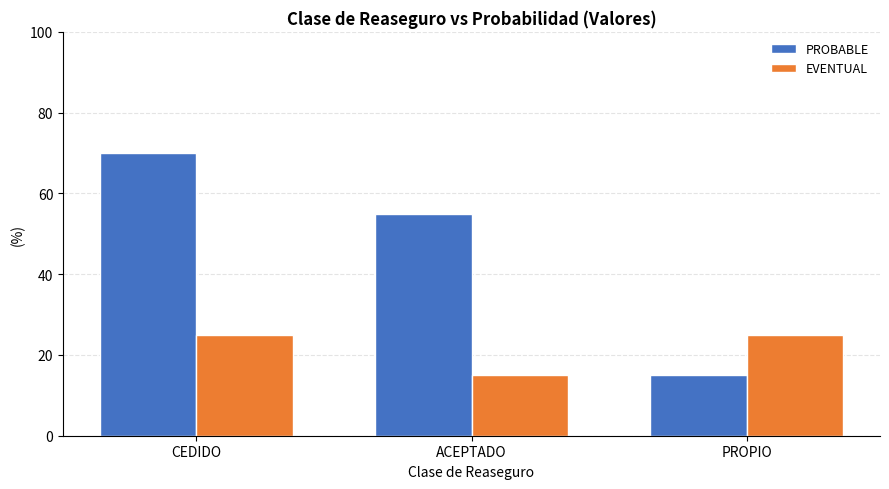

What is the label of the 1st bar from the left?

CEDIDO